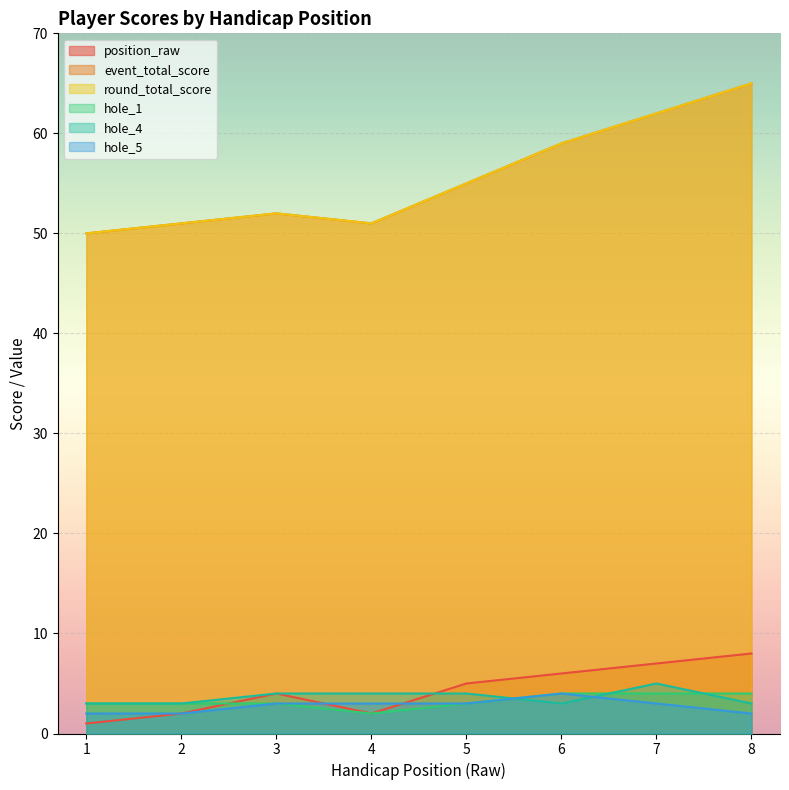

Which series ends up on top after the final intersection of hole_1 and hole_4?

hole_1